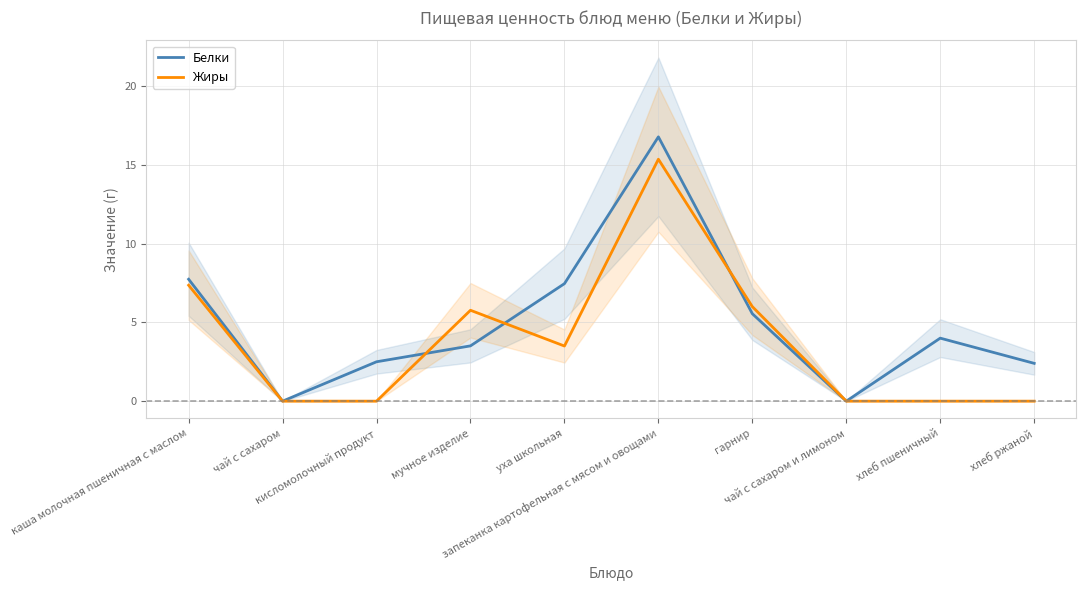

List the series in order of their peak value, lowest first.

Жиры, Белки